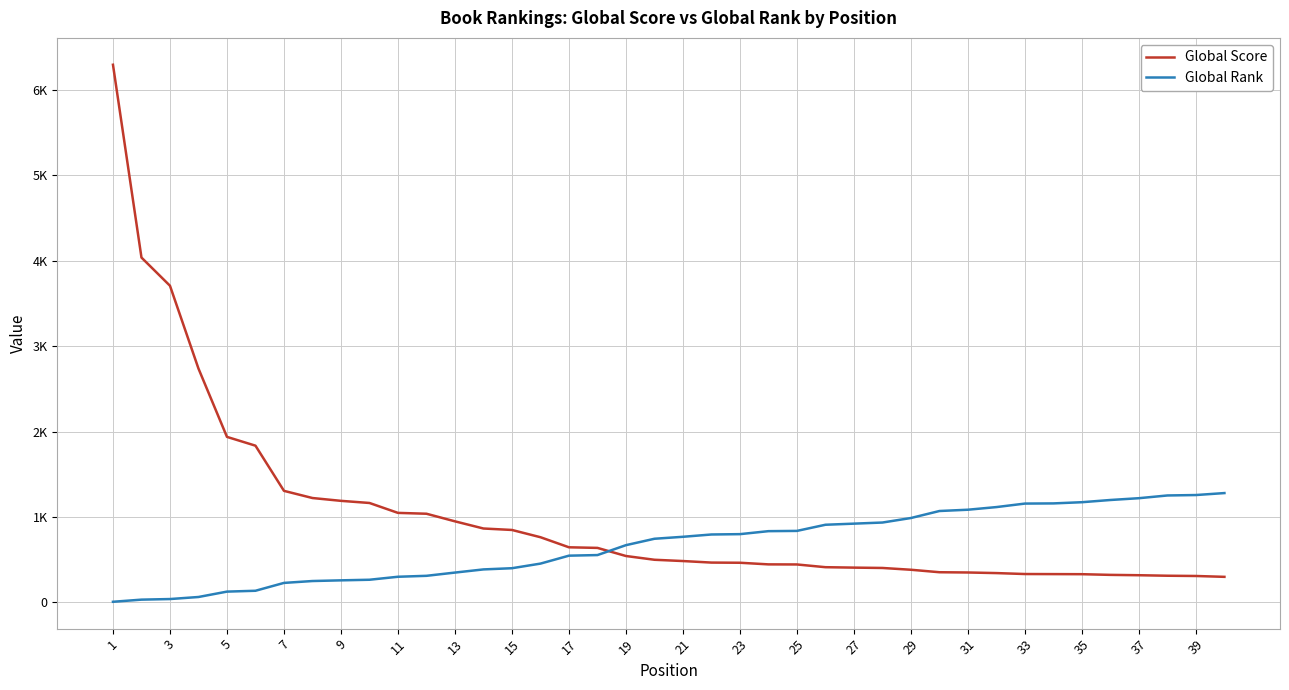

What are all the series names shown in the legend?

Global Score, Global Rank